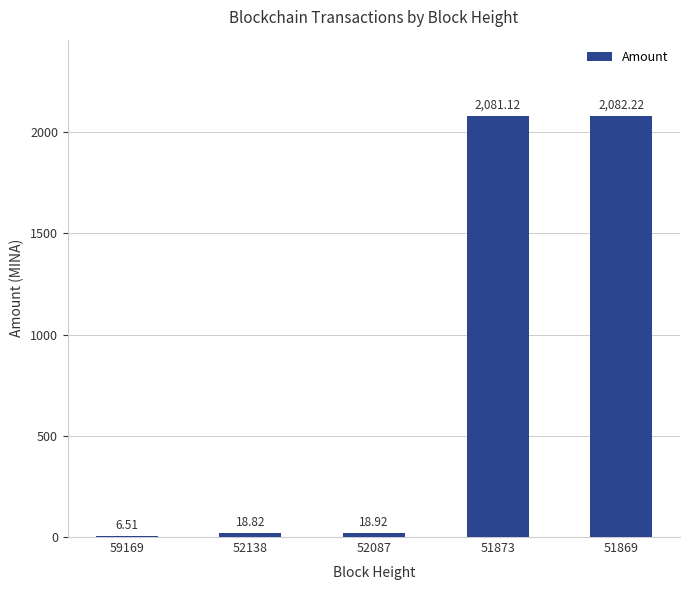

How many data points does each series have?

5